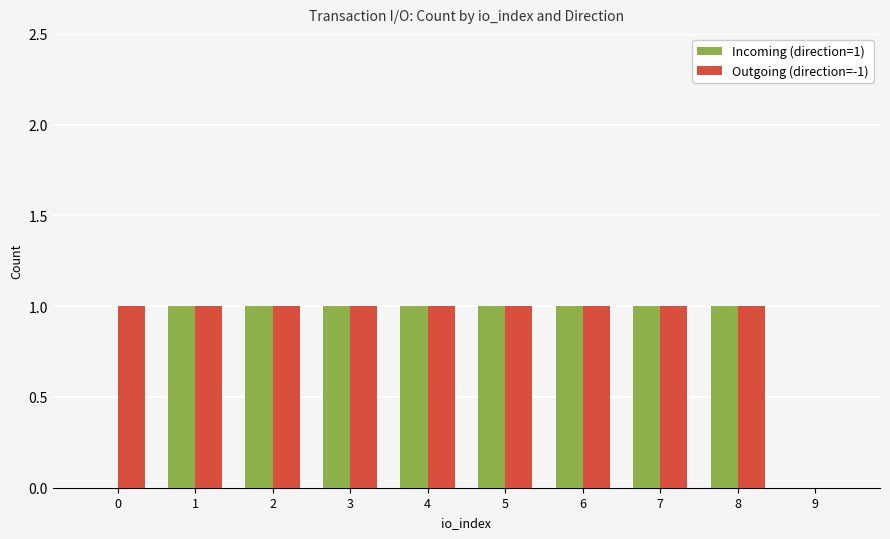

True or false: Incoming (direction=1) has a value of 1 at 3.

True